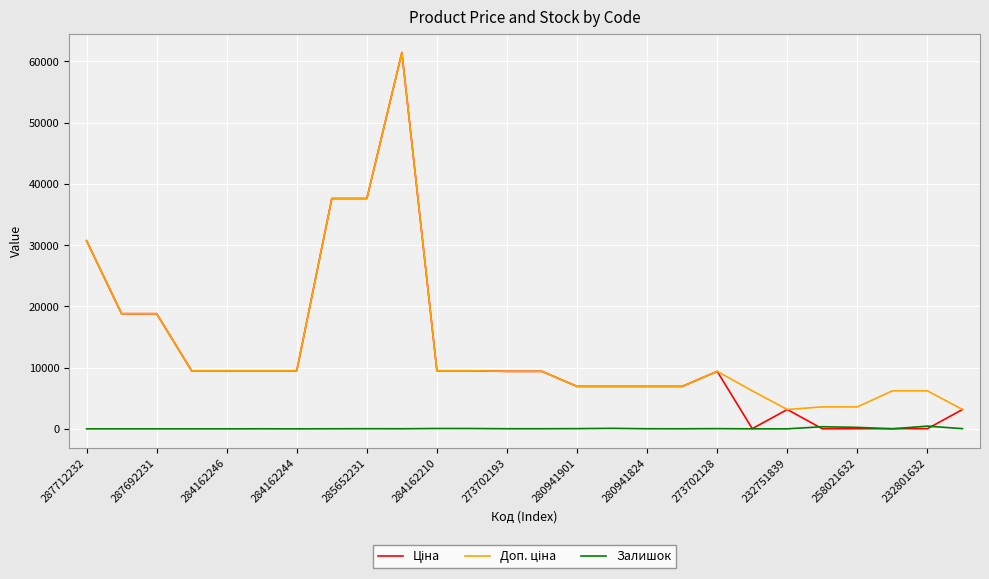

Count the number of data series in this chart.

3